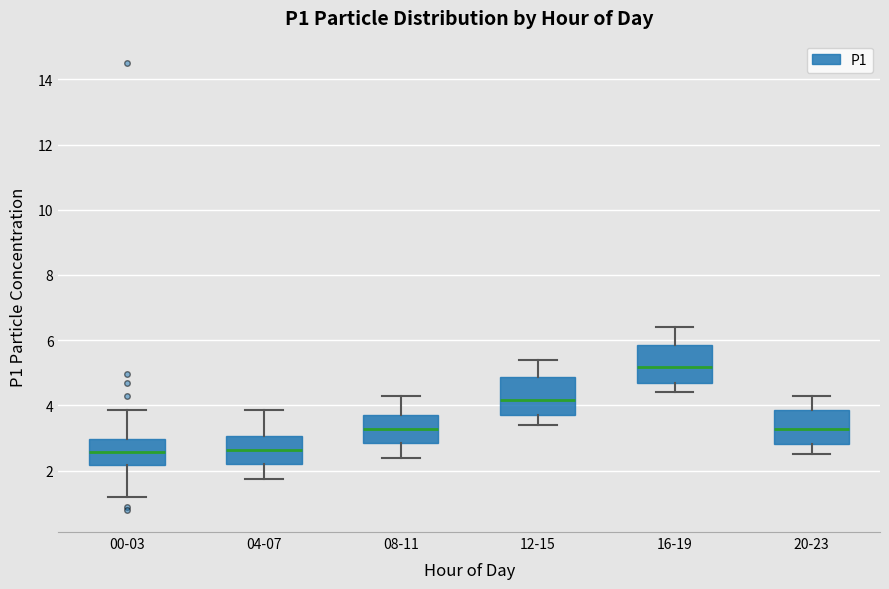

Reading left to right, transcribe this box plot: for each box, give where its median line is, the range the box spans, and where its two whiskers end, as read against the y-axis. The values are not printed on the chart, so give them approximately, as read against the axis.

00-03: median 2.6, box 2.2 to 3.0, whiskers 1.2 to 3.8
04-07: median 2.6, box 2.2 to 3.0, whiskers 1.8 to 3.8
08-11: median 3.2, box 2.8 to 3.8, whiskers 2.4 to 4.4
12-15: median 4.2, box 3.8 to 4.8, whiskers 3.4 to 5.4
16-19: median 5.2, box 4.8 to 5.8, whiskers 4.4 to 6.4
20-23: median 3.2, box 2.8 to 3.8, whiskers 2.6 to 4.4